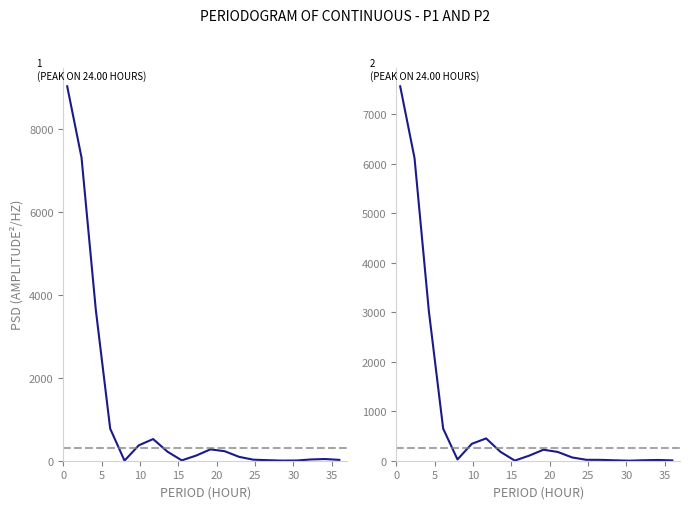

What is the average value of the P1 series?

1135.7